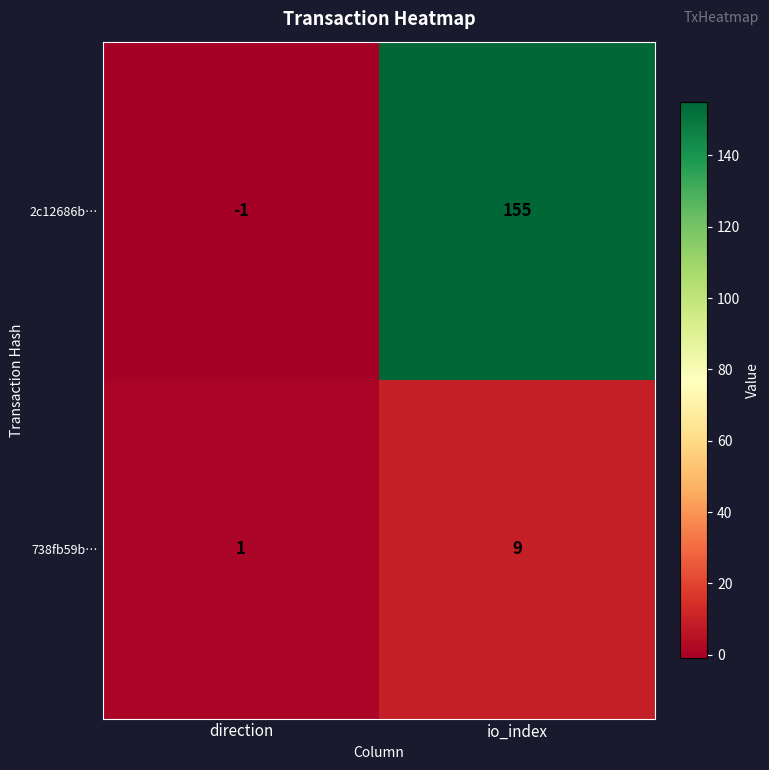

Read the 2c12686b… value at io_index.

155